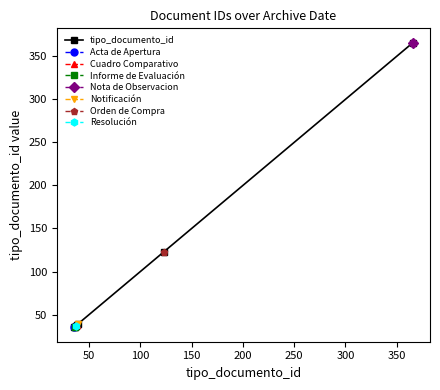

What is the difference between the second highest and second lowest values?

87